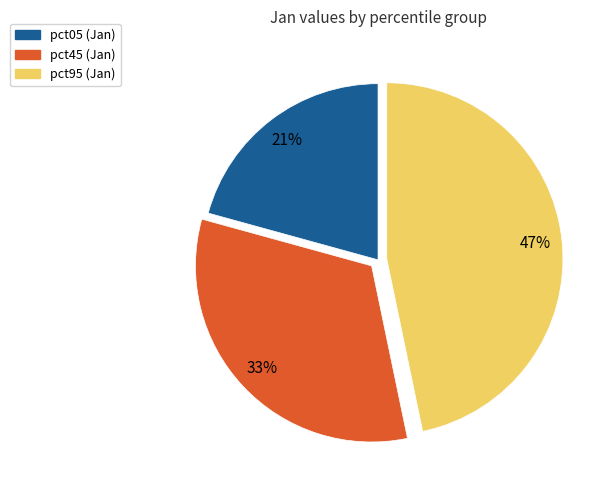

Is there a majority slice in this chart?

No